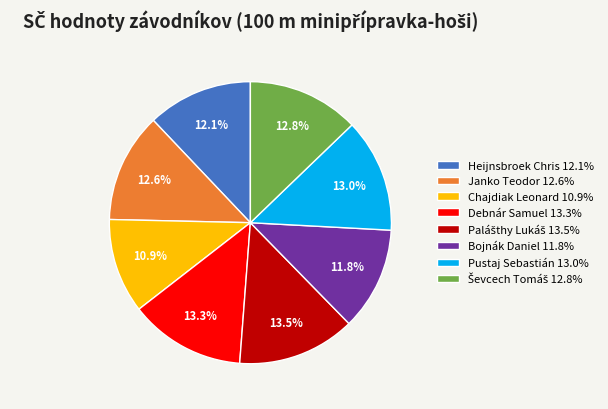

What is the ratio of the value at Janko Teodor to the value at Debnár Samuel?

0.9